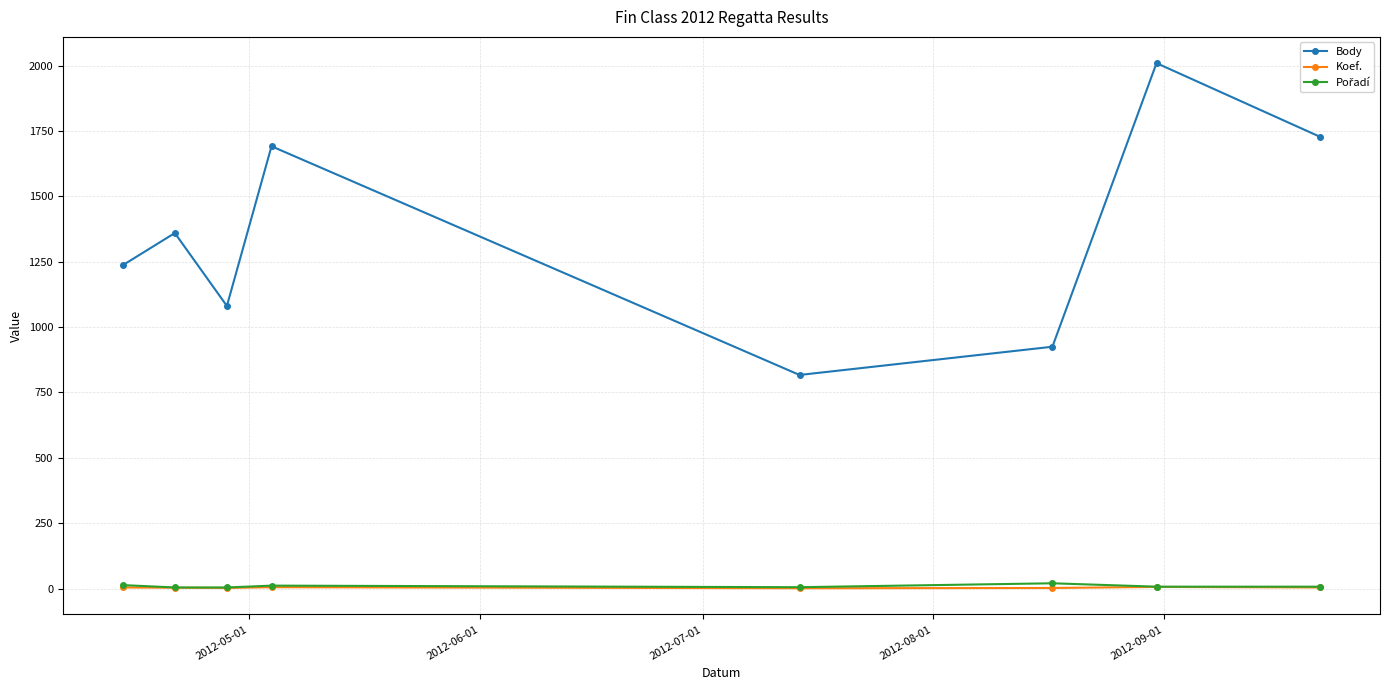

True or false: Koef. and Body cross at least once.

False